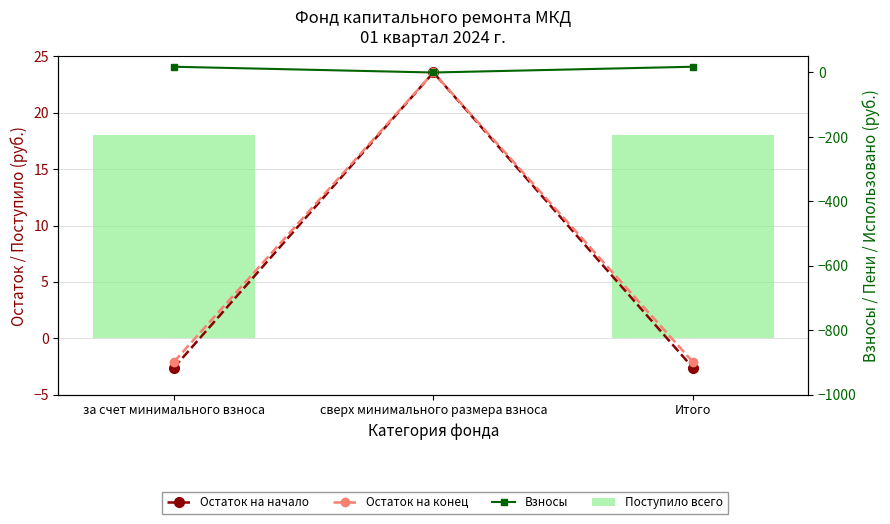

Rank the series by their maximum value, from highest to lowest.

Поступило всего, Взносы, Остаток на начало, Остаток на конец